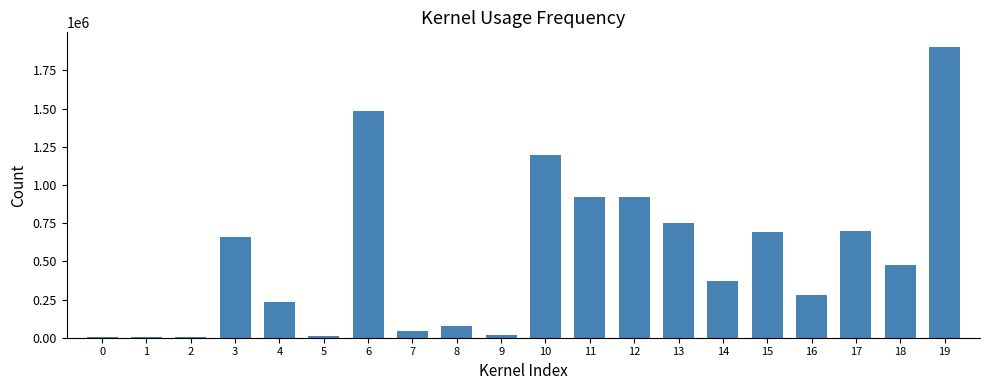

Which category has the highest value across all series?

19